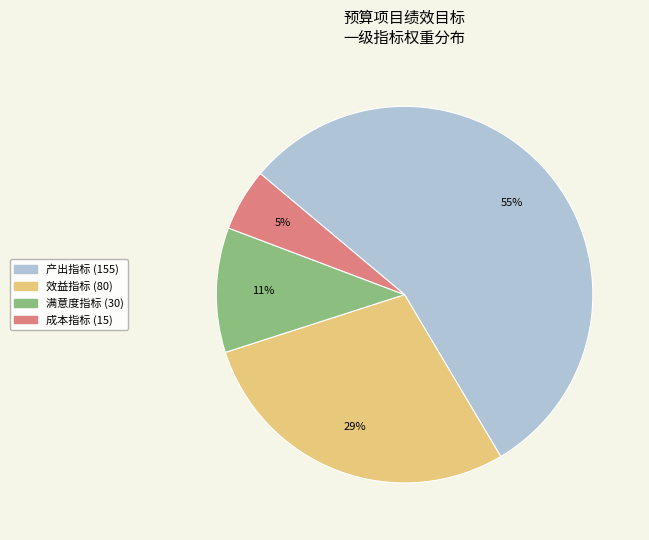

To the nearest percent, what portion does 满意度指标 represent?

11%